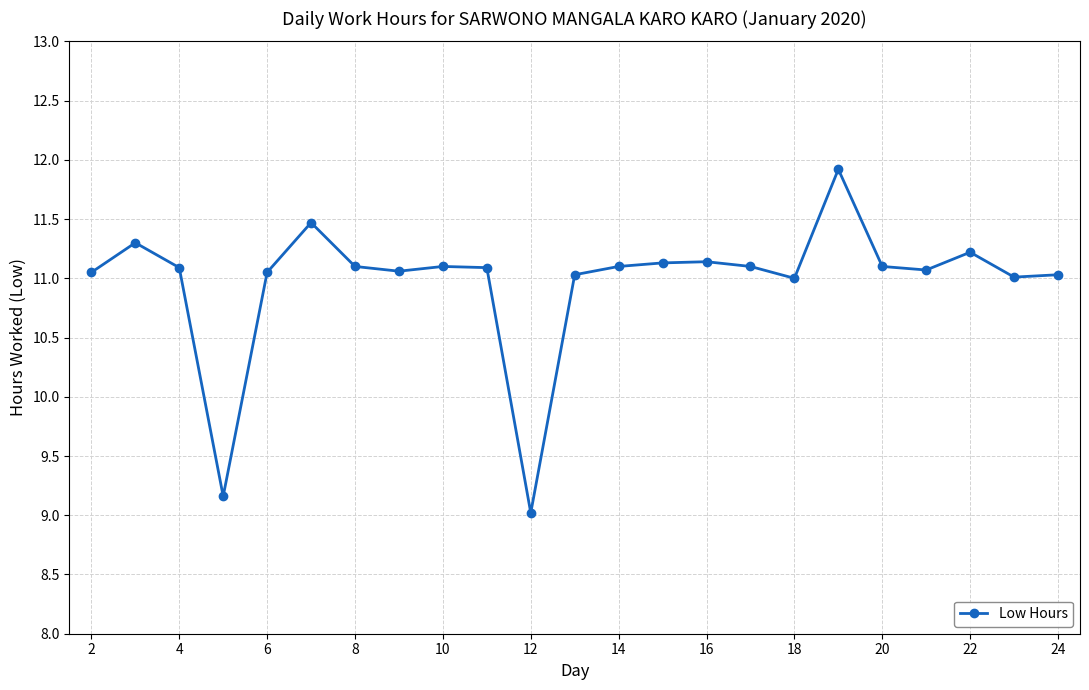

True or false: there are more than 2 points higher than both neighbors.

True